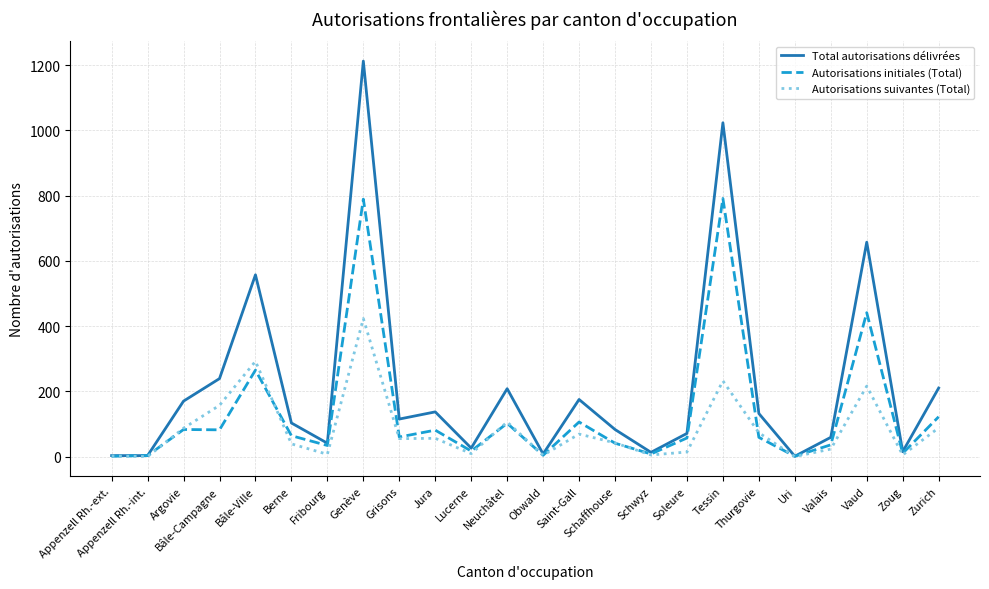

How many lines are shown in the chart?

3